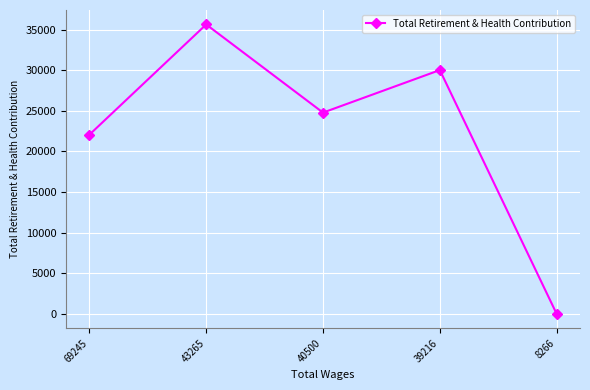

What is the sum of the values at 69245 and 8266?

22064